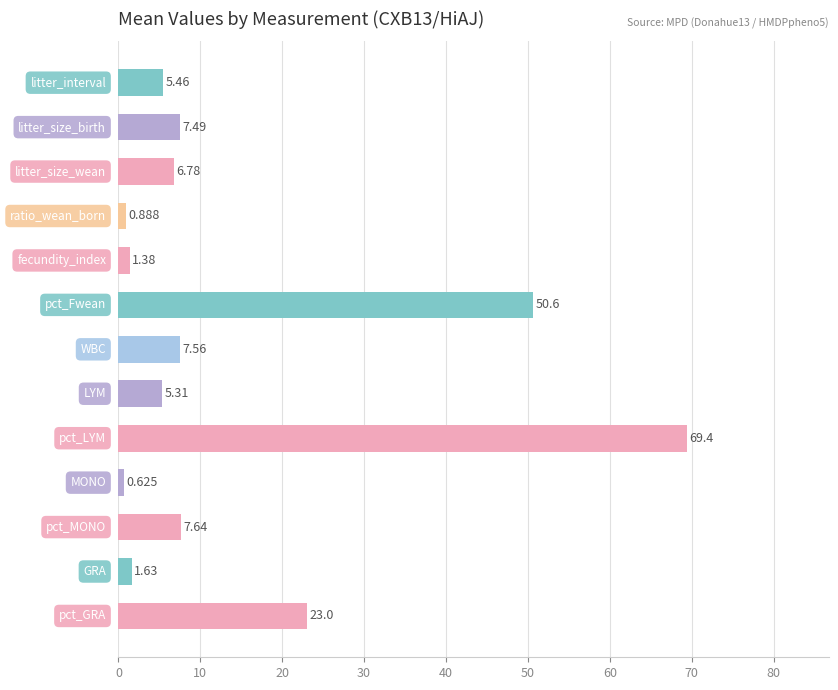

What is the minimum value shown in the chart?

0.6